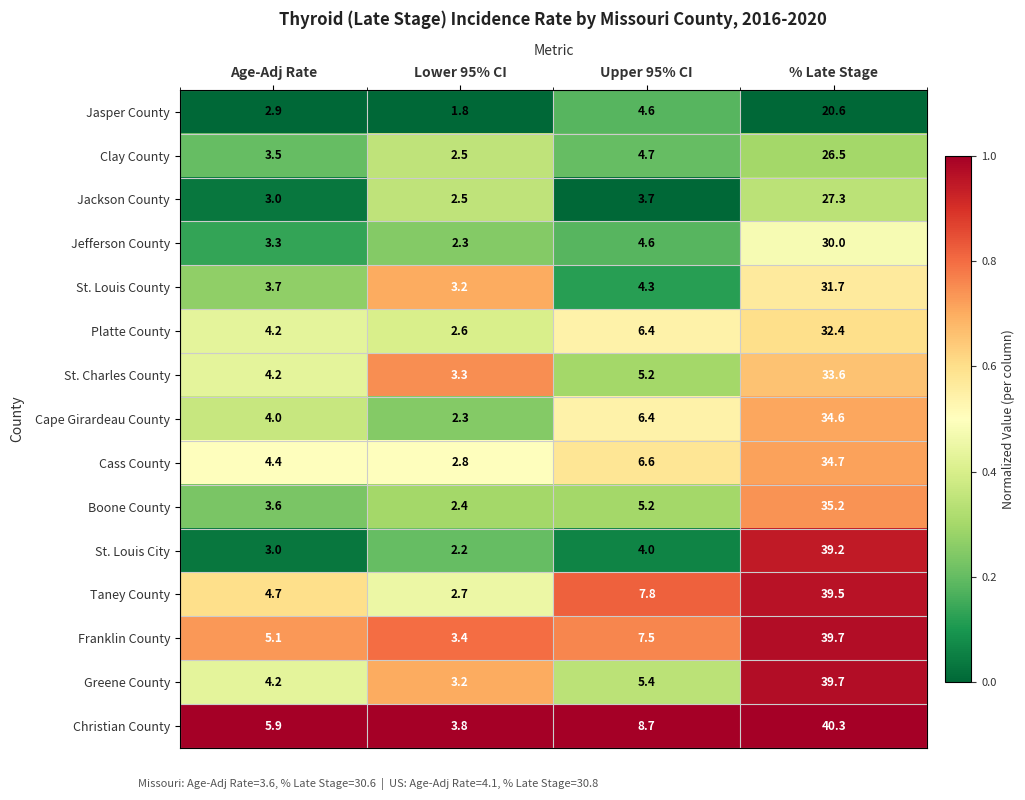

Which series has the largest total across all categories?

Christian County